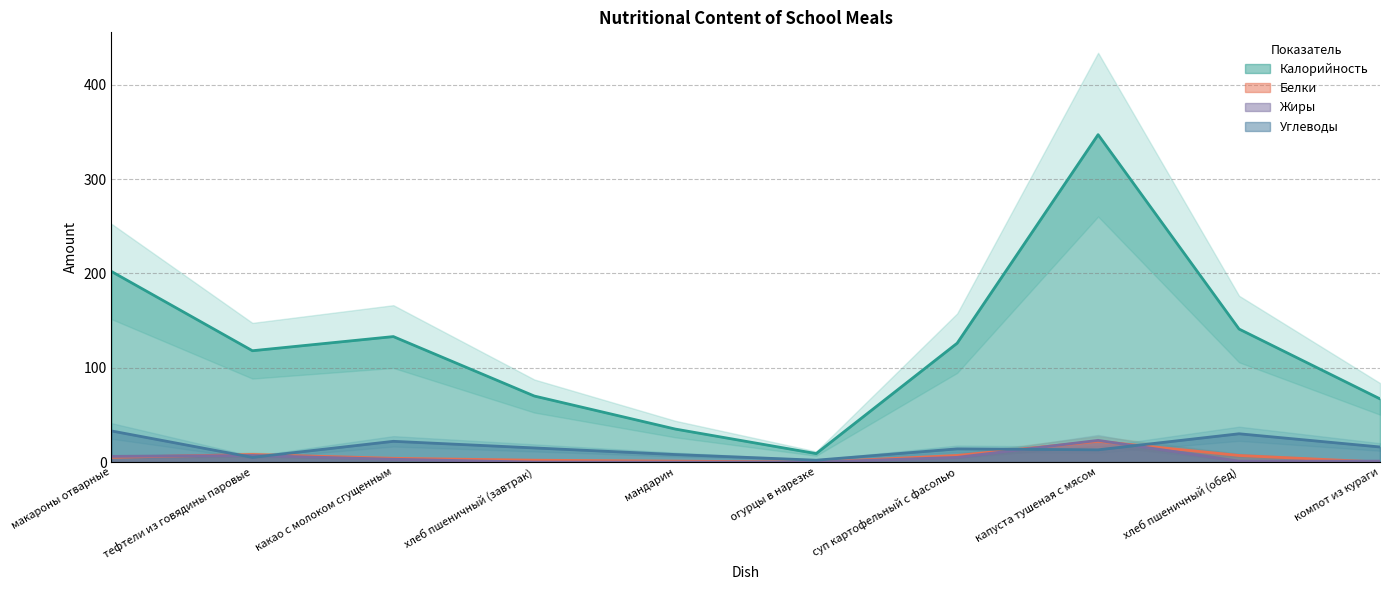

What is the sum of the Углеводы values at тефтели из говядины паровые and макароны отварные?

38